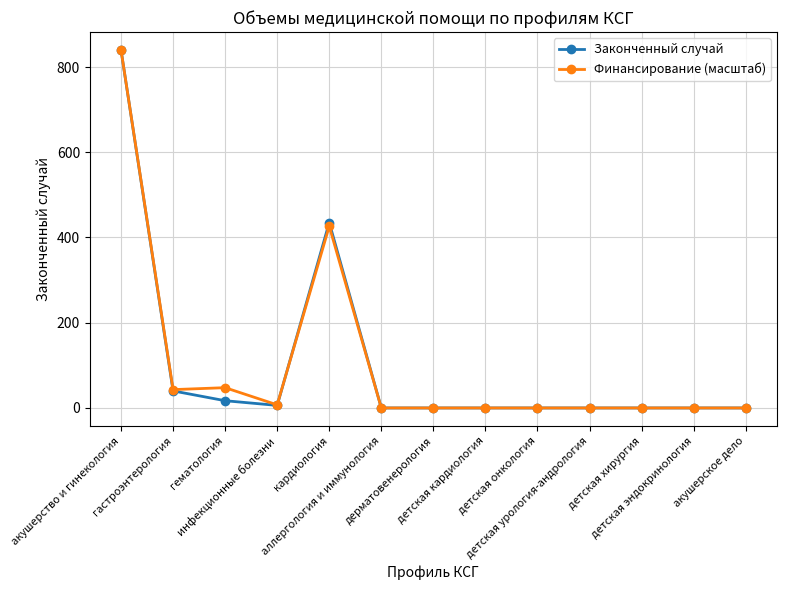

What is the value of the Финансирование (масштаб) point at the 2nd from the left?

43.0